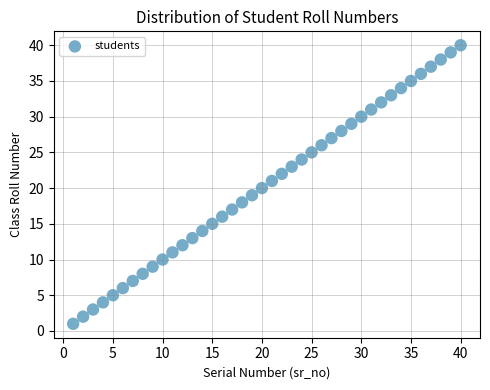

What is the range of Y values (max minus min)?

39